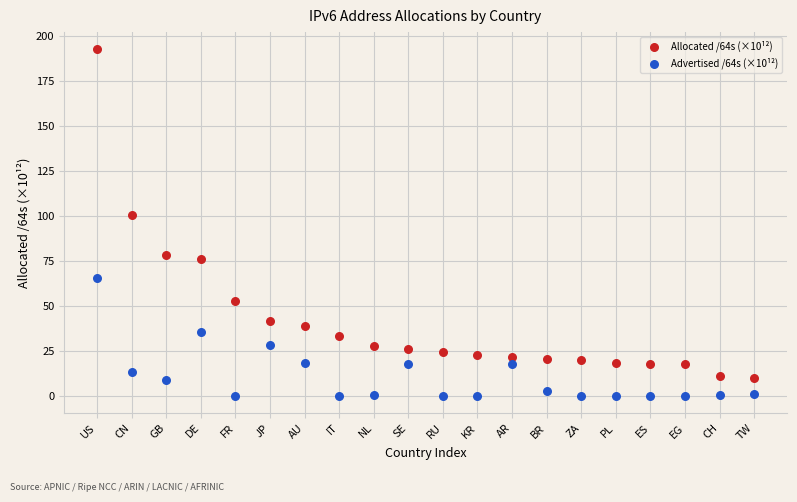

Across all data points, what is the range of Y values (max minus min)?

192.8